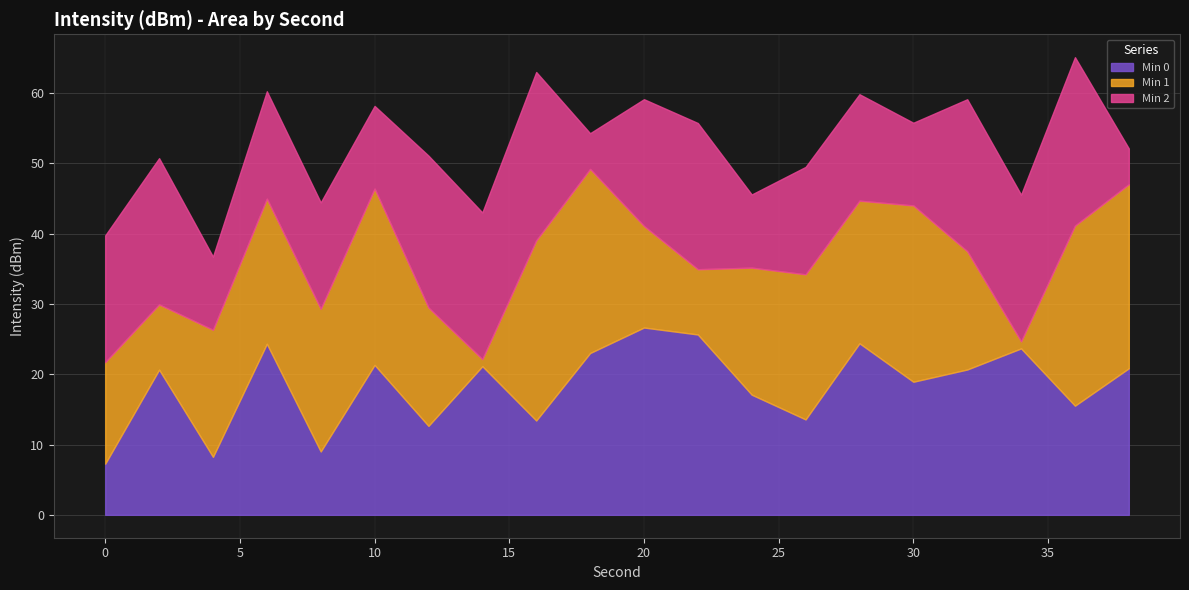

What is the lowest value of the Min 0 series?

7.3